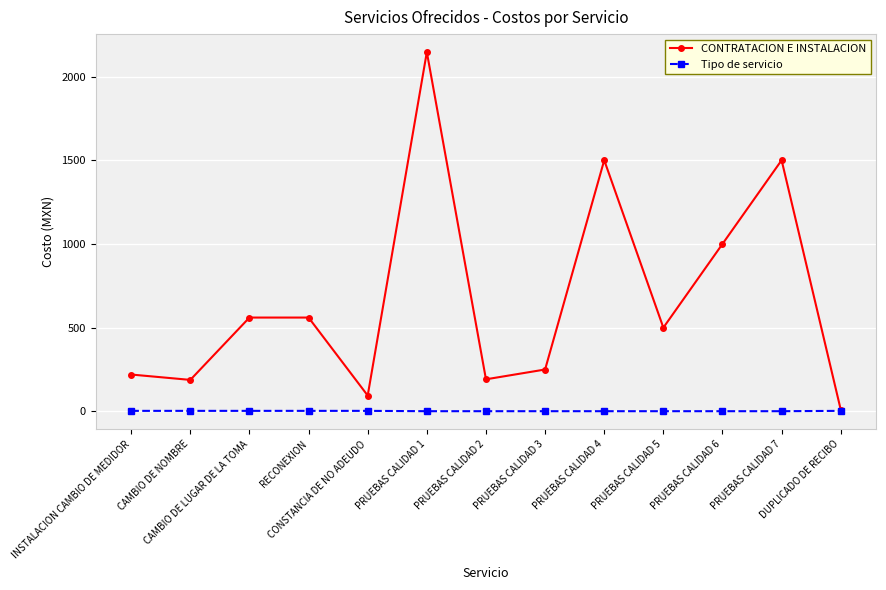

What is the difference between the maximum and minimum values in the Tipo de servicio series?

2.0